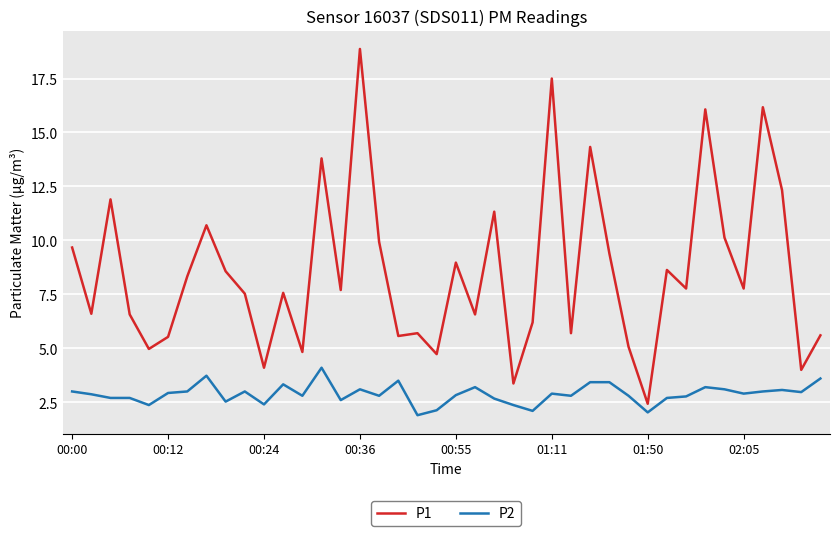

What is the maximum value for P2?

4.1